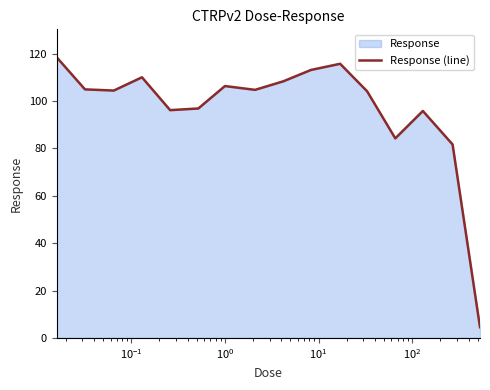

How many interior local valleys (lower than both neighbors) does the data have?

4